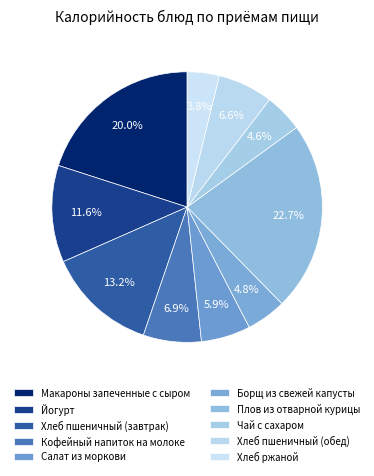

Count the number of slices in the pie.

10